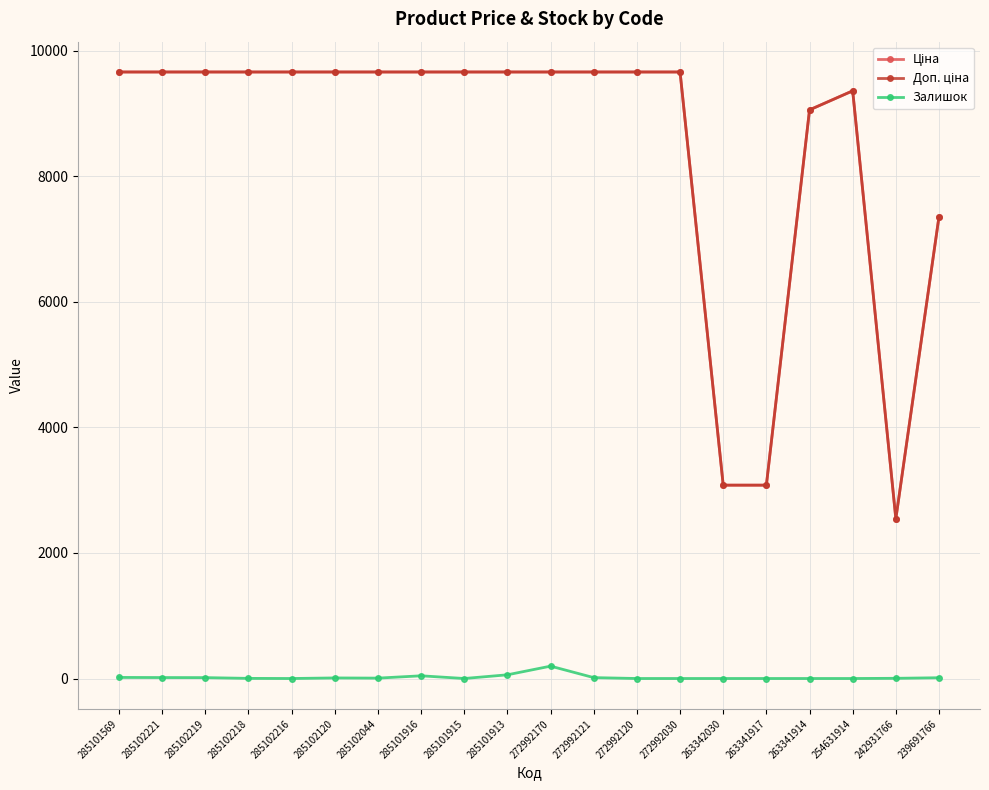

True or false: Залишок has a value of 17.0 at 285101569.

True